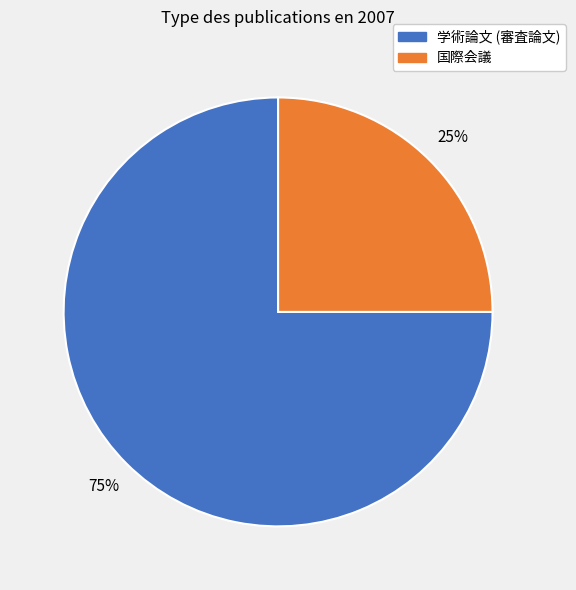

Which category has the biggest portion of the pie?

学術論文 (審査論文)